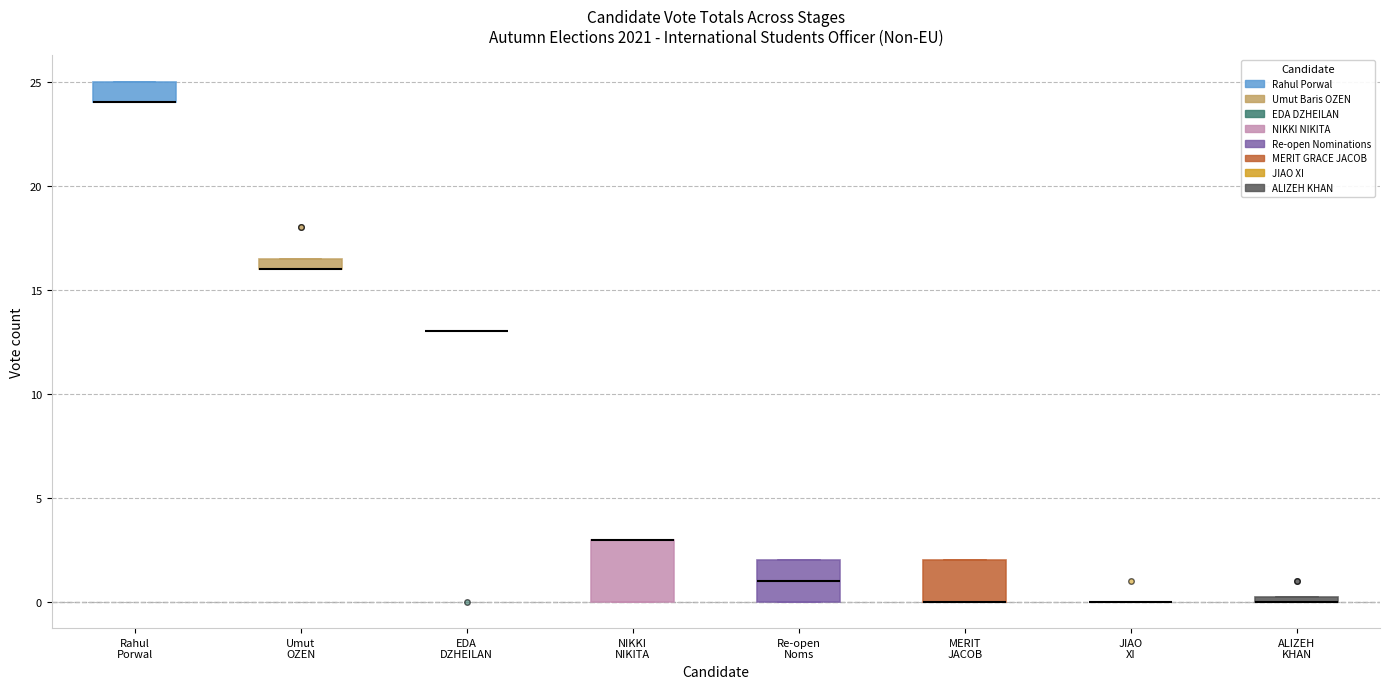

Comparing the boxes themselves (not the whiskers), which one is the tallest?

NIKKI NIKITA